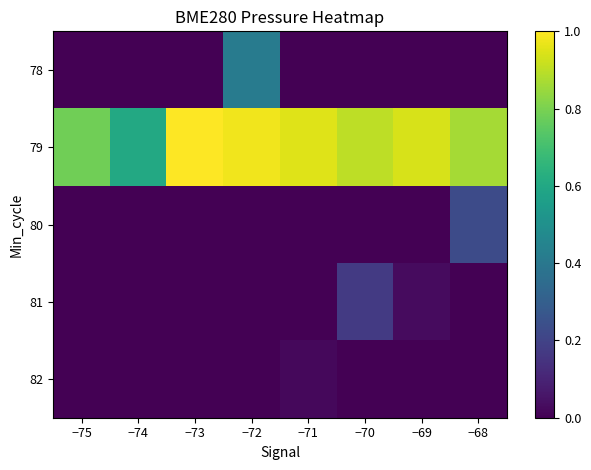

How many categories are shown in the chart?

8